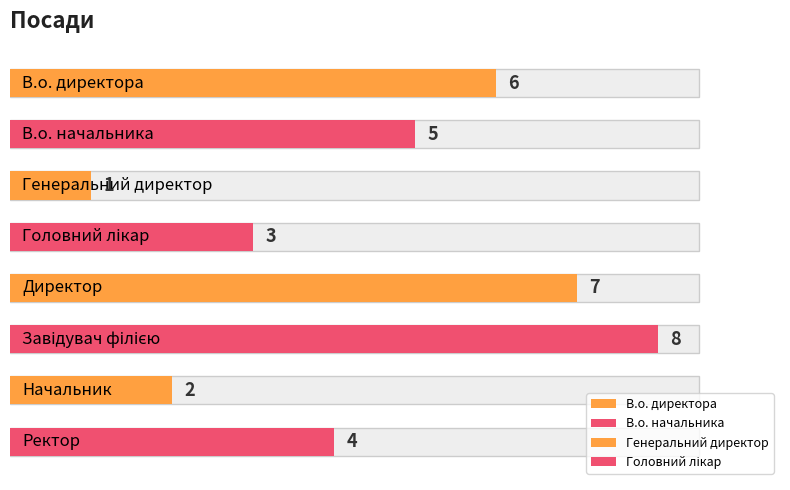

Reading left to right, what are all the values shown in this chart?

В.о. директора=6	В.о. начальника=5	Генеральний директор=1	Головний лікар=3	Директор=7	Завідувач філією=8	Начальник=2	Ректор=4